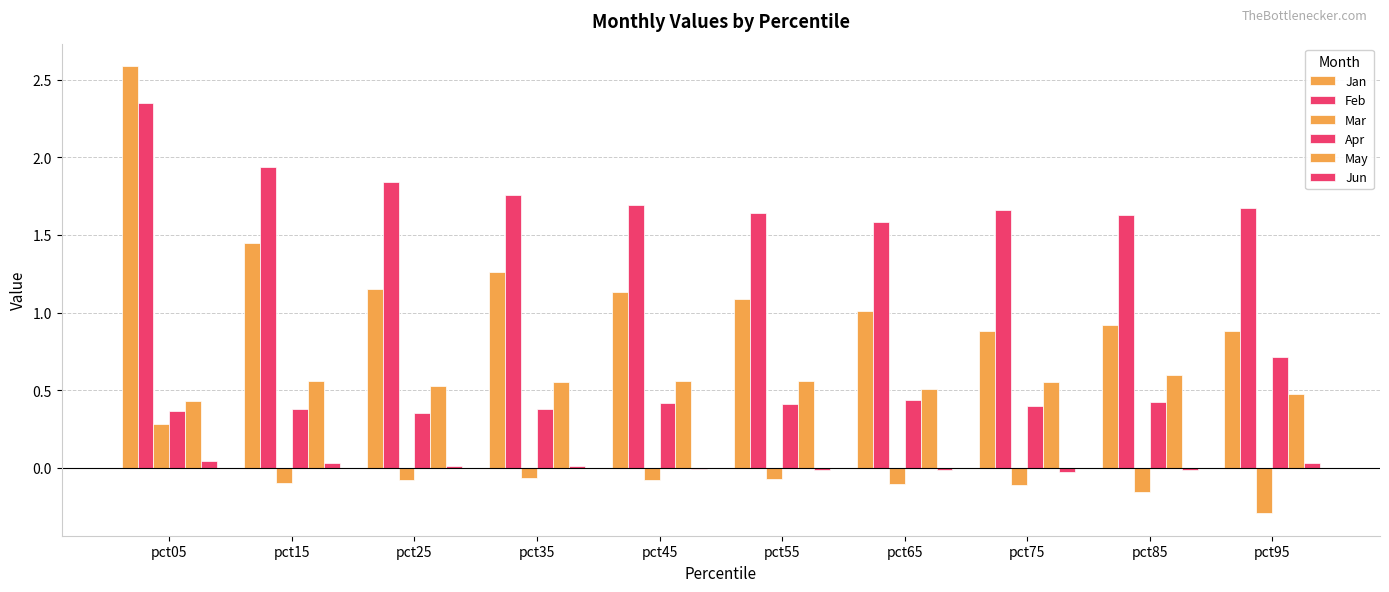

Are the bars grouped side by side (vs. stacked)?

Yes